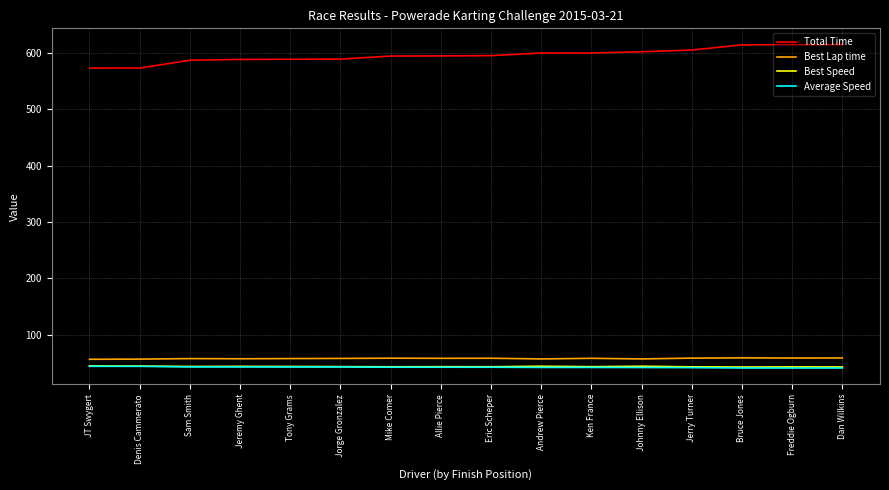

What is the total value across all series at Bruce Jones?

756.7